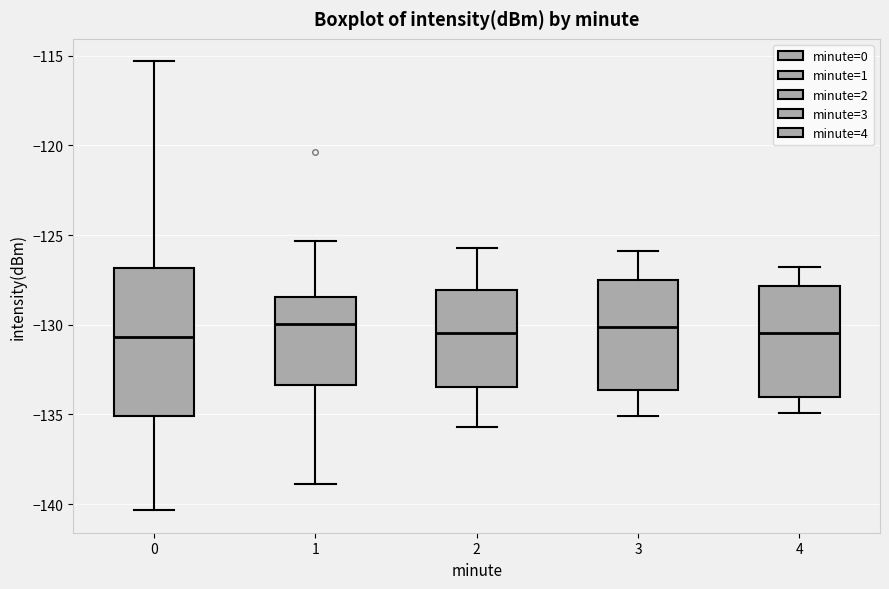

Reading left to right, transcribe this box plot: for each box, give where its median line is, the range the box spans, and where its two whiskers end, as read against the y-axis. The values are not printed on the chart, so give them approximately, as read against the axis.

0: median -130.5, box -135.0 to -127.0, whiskers -140.5 to -115.5
1: median -130.0, box -133.5 to -128.5, whiskers -139.0 to -125.5
2: median -130.5, box -133.5 to -128.0, whiskers -135.5 to -125.5
3: median -130.0, box -133.5 to -127.5, whiskers -135.0 to -126.0
4: median -130.5, box -134.0 to -128.0, whiskers -135.0 to -127.0